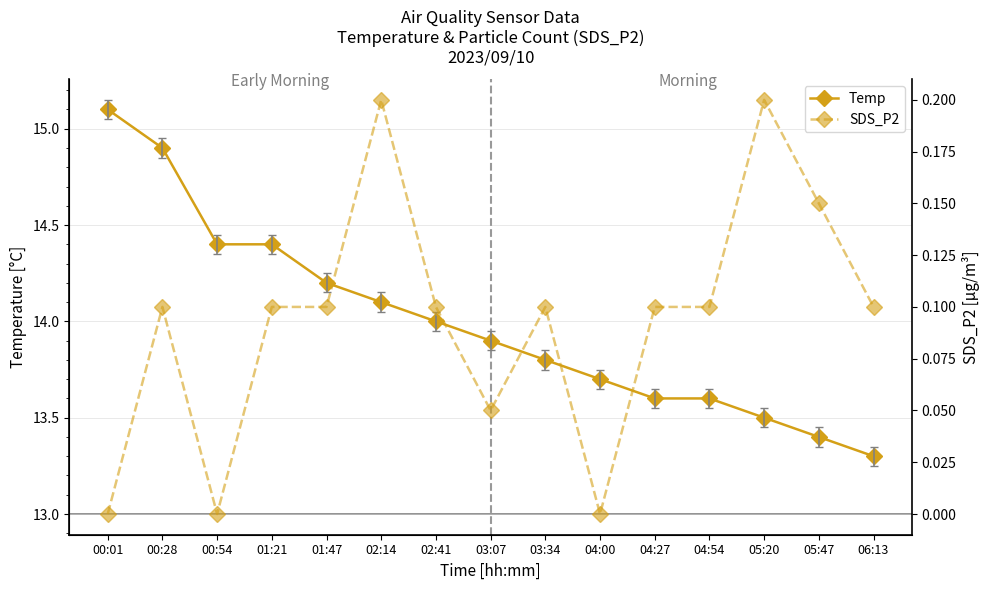

Between 00:28 and 04:27, which series saw the biggest shift?

Temp